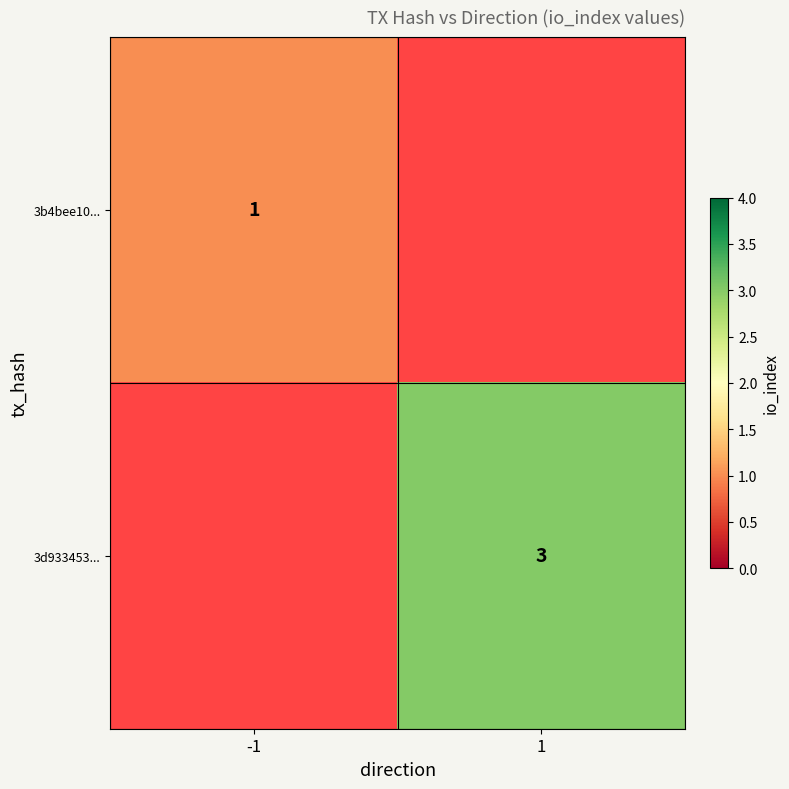

What is the smallest value displayed?

1.0